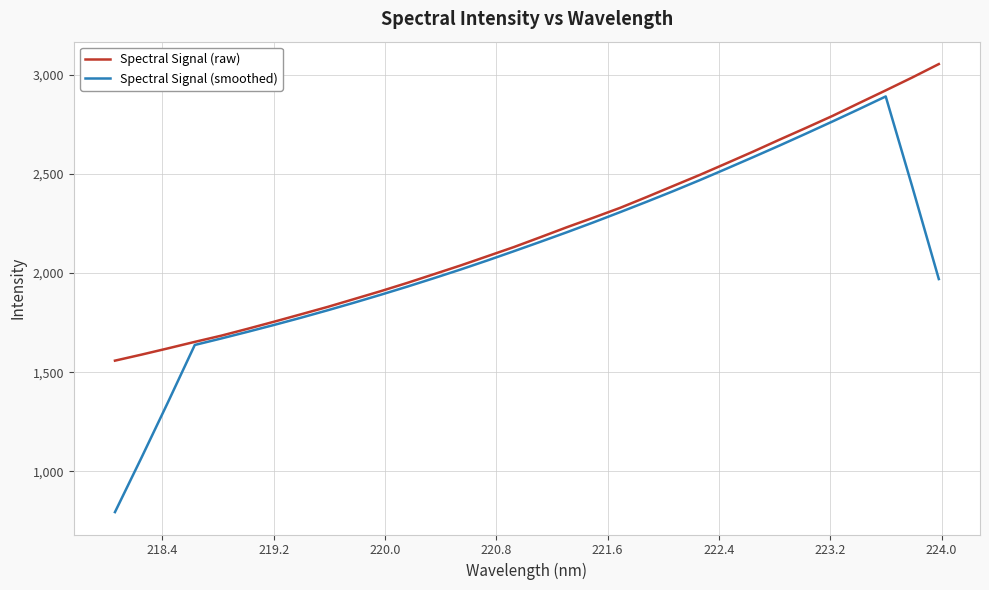

What is the smallest value displayed?

794.5